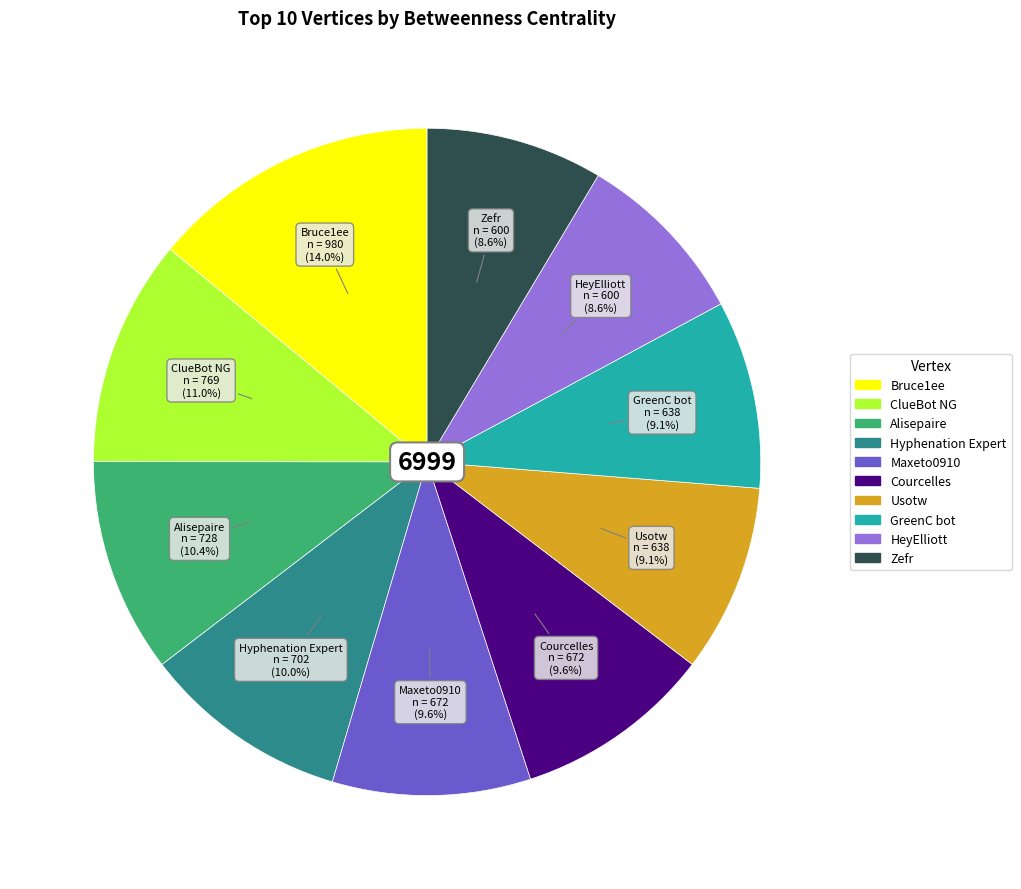

Is the sum of Alisepaire and Hyphenation Expert greater than half?

No